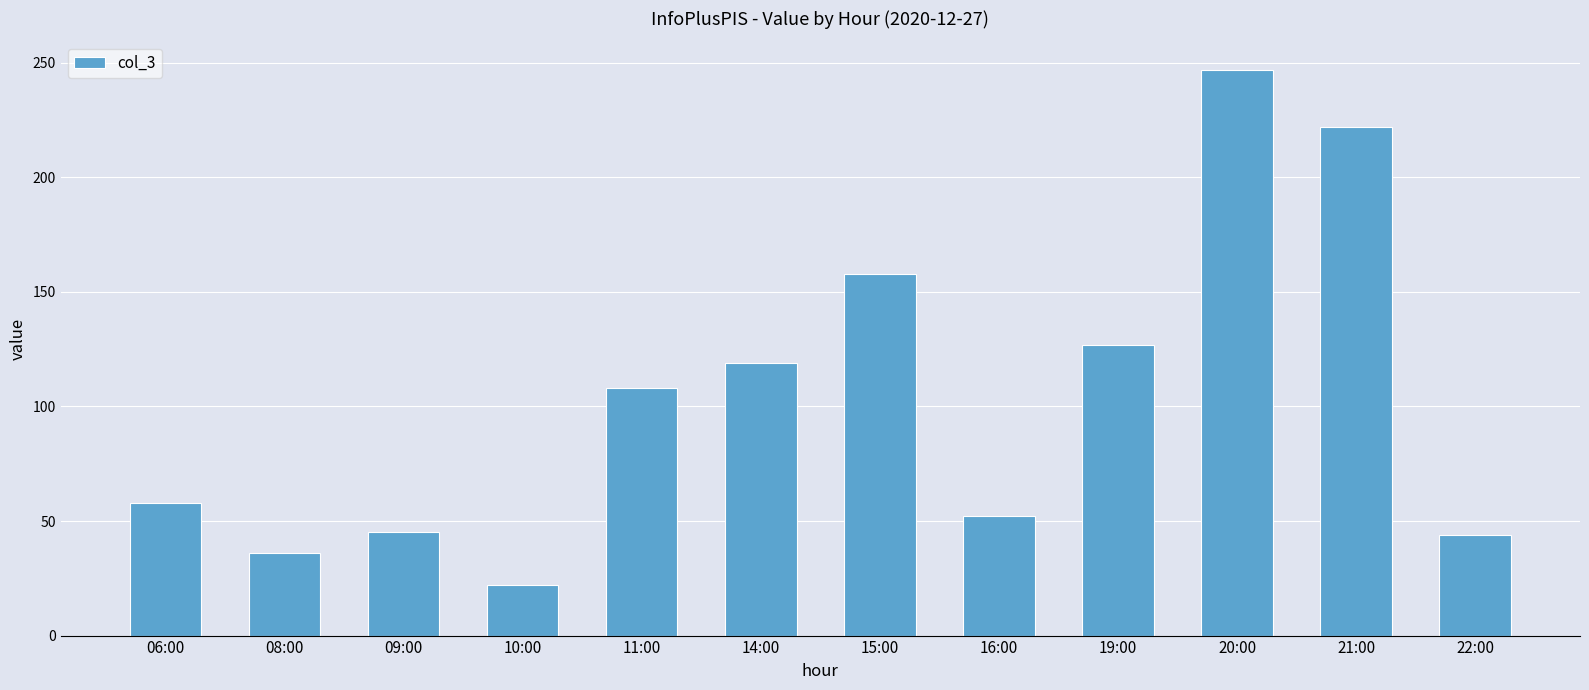

How many data points are less than 108?

6